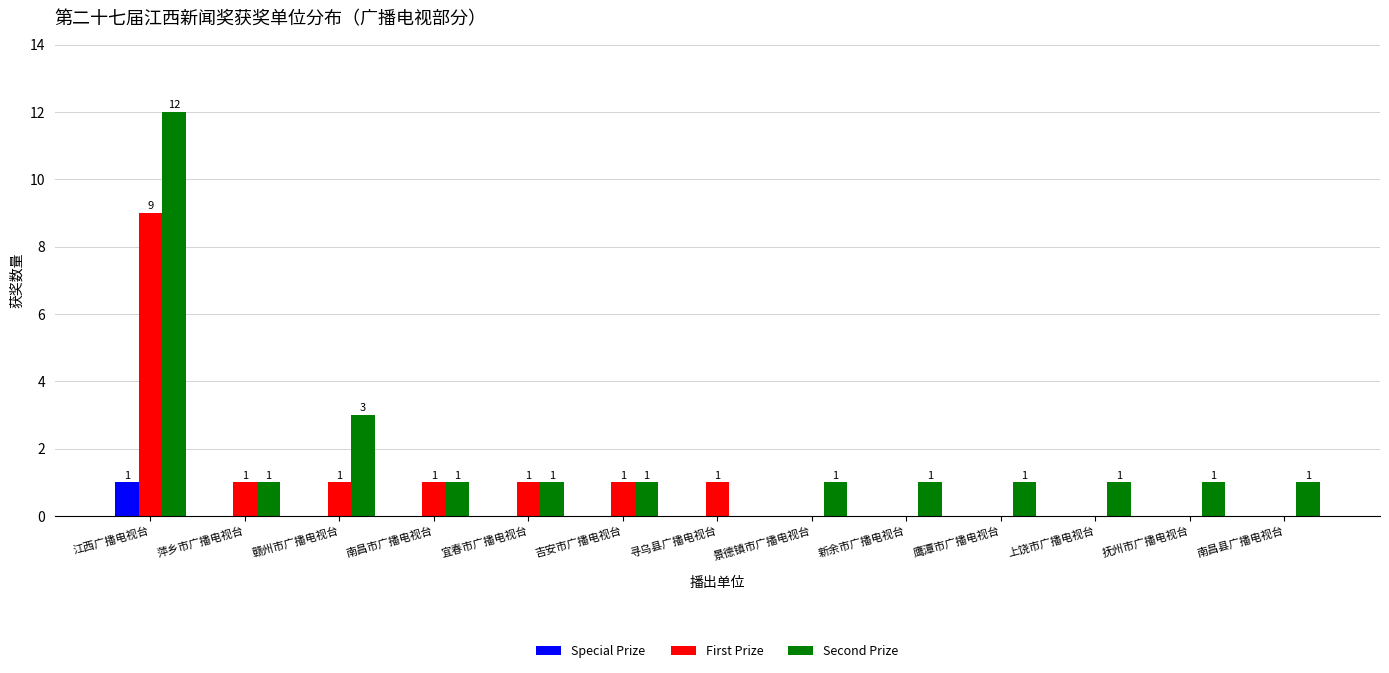

What is the spread (max minus min) of values at 江西广播电视台?

11